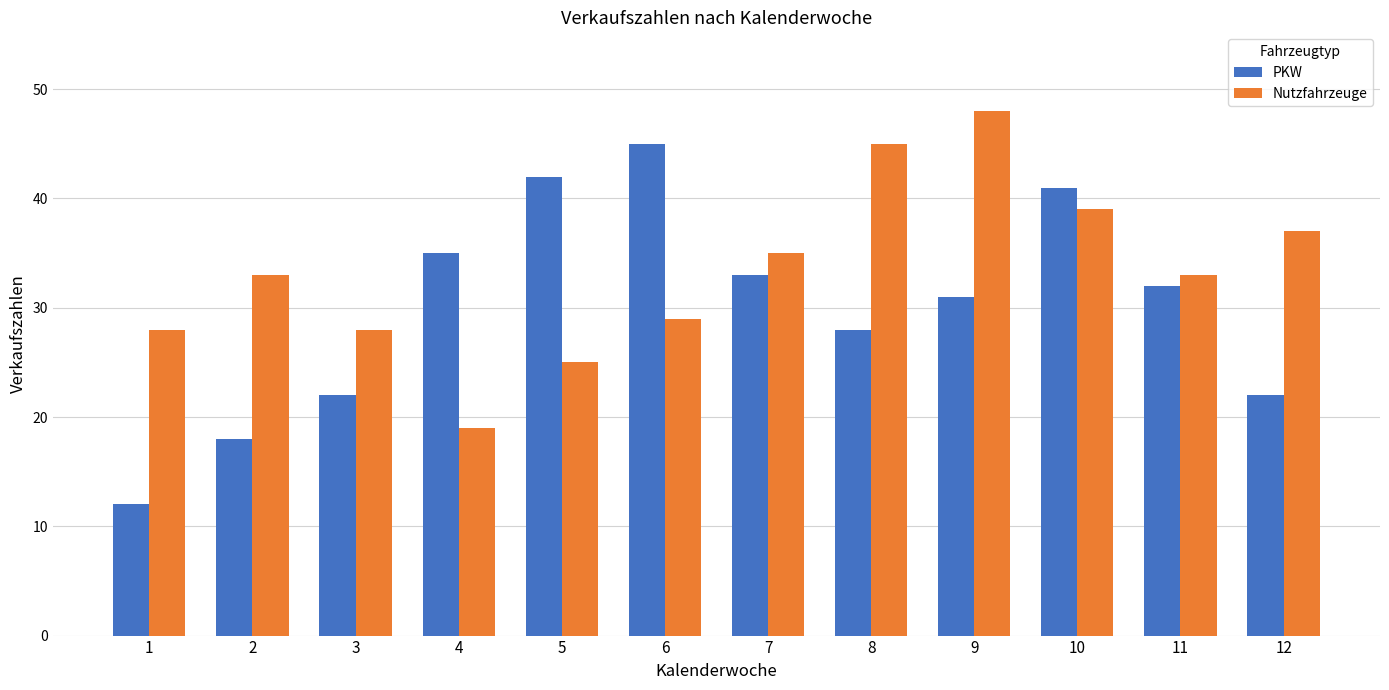

Rank the series at 4 from highest to lowest value.

PKW, Nutzfahrzeuge